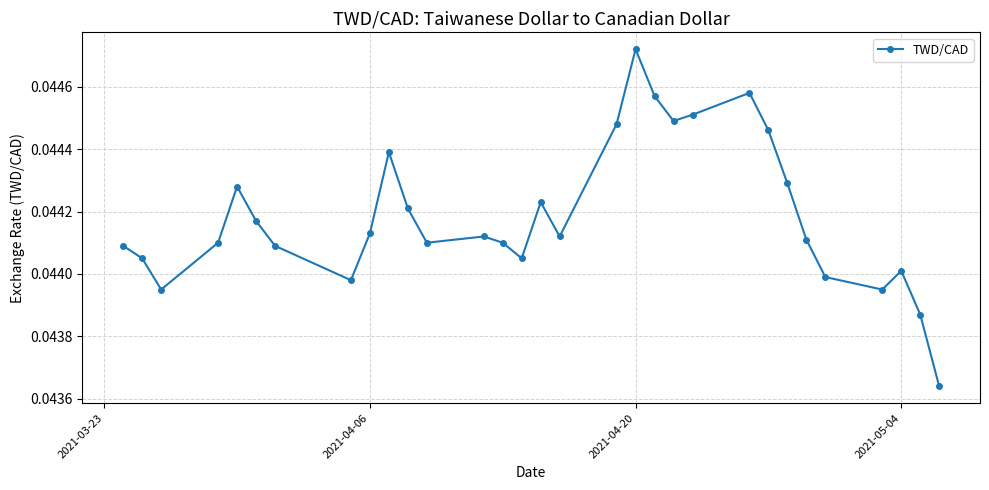

True or false: the data has more than 1 interior local peaks.

True